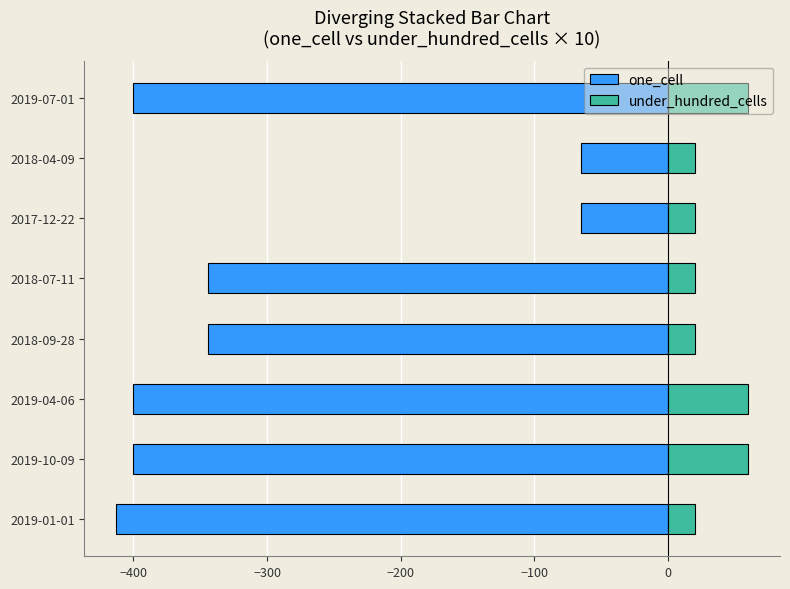

What is the value of the under_hundred_cells bar at the 3rd from the left?

60